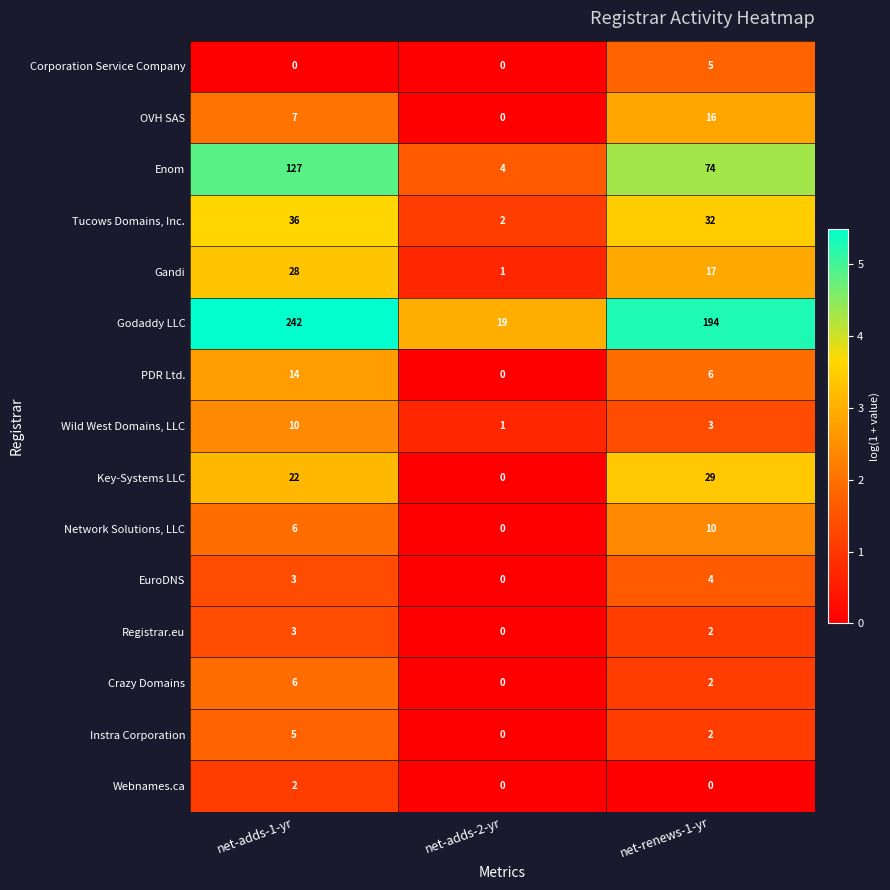

The value of Gandi at net-renews-1-yr is 17. True or false?

True